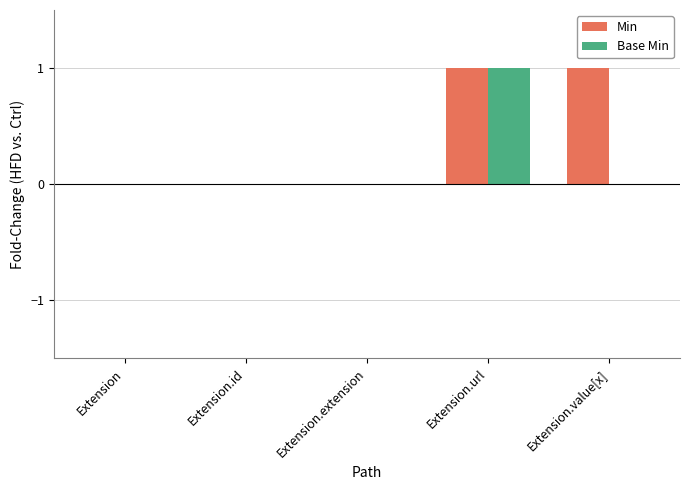

Reading right to left, list all the values displayed in this chart.

Min: 1	1	0	0	0
Base Min: 0	1	0	0	0